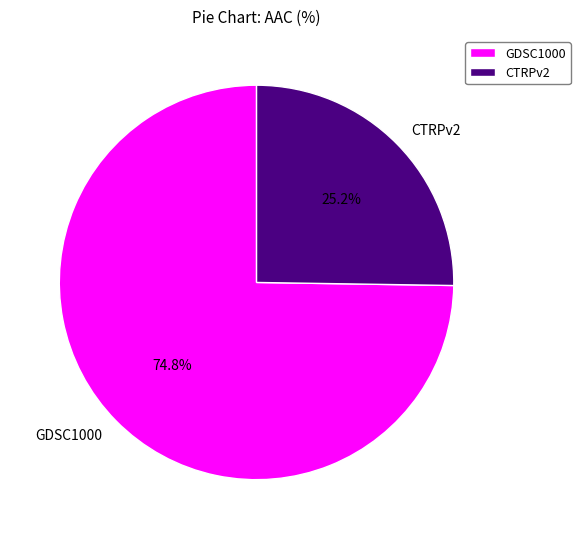

Is there a majority slice in this chart?

Yes